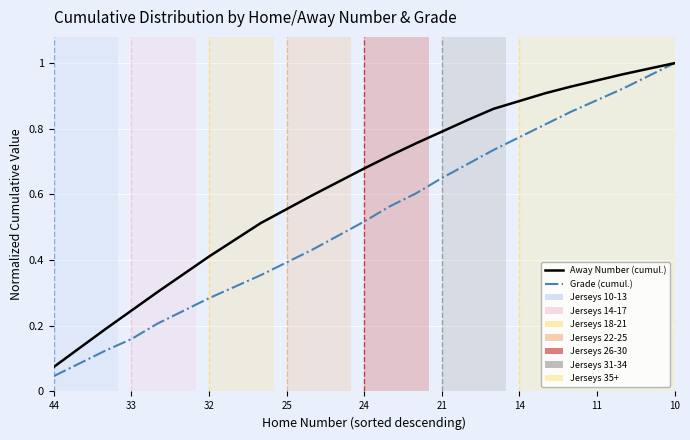

Which series has the widest spread of values?

Grade (cumul.)